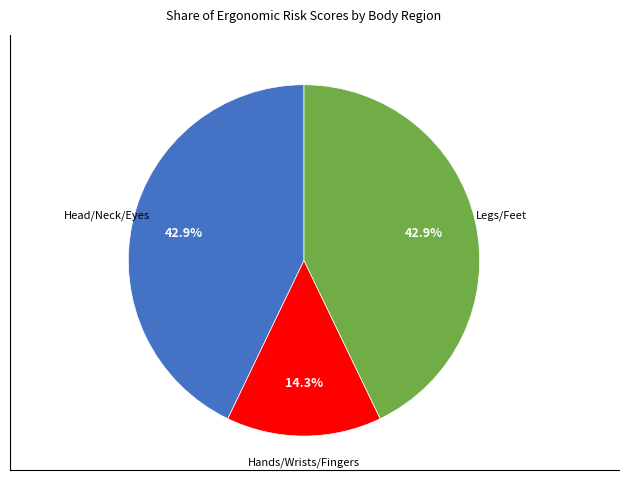

Does any single category account for the majority?

No